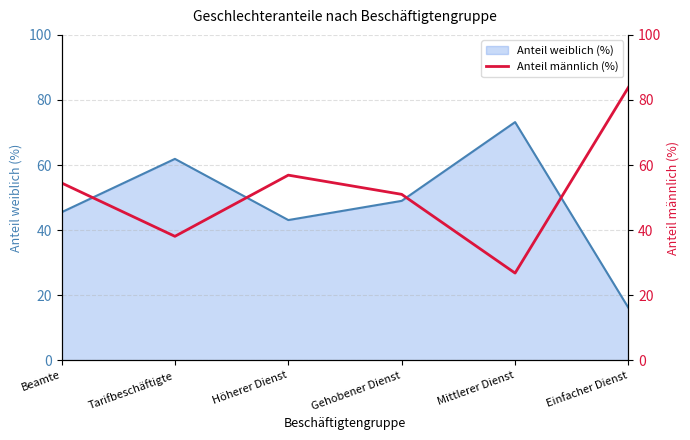

At which category does the chart reach its peak across all series?

Einfacher Dienst